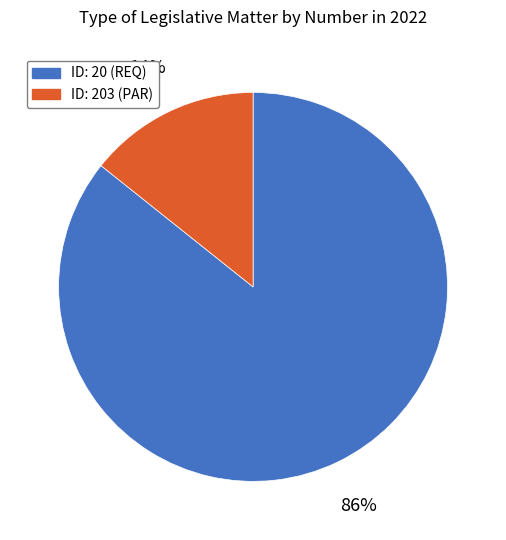

To the nearest percent, what is the average slice percentage?

50%